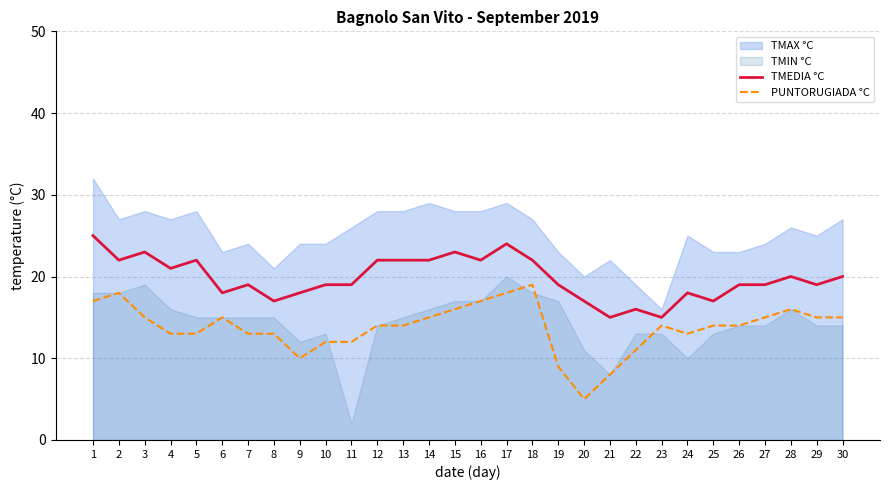

At which label does PUNTORUGIADA °C reach its minimum?

20